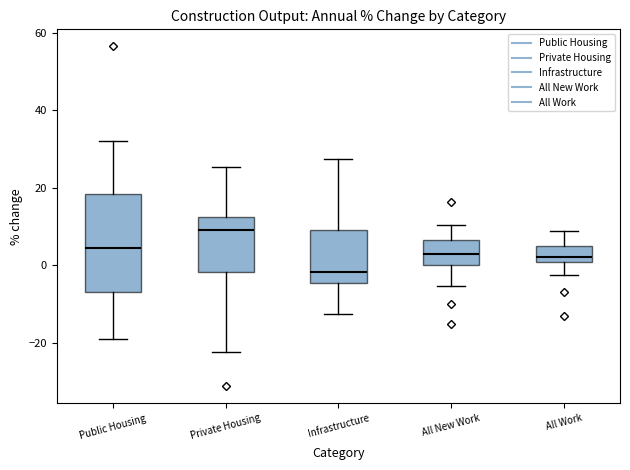

Where does the median line of the box for All New Work sit on the y-axis? The values are not printed on the chart, so give them approximately, as read against the axis.

2